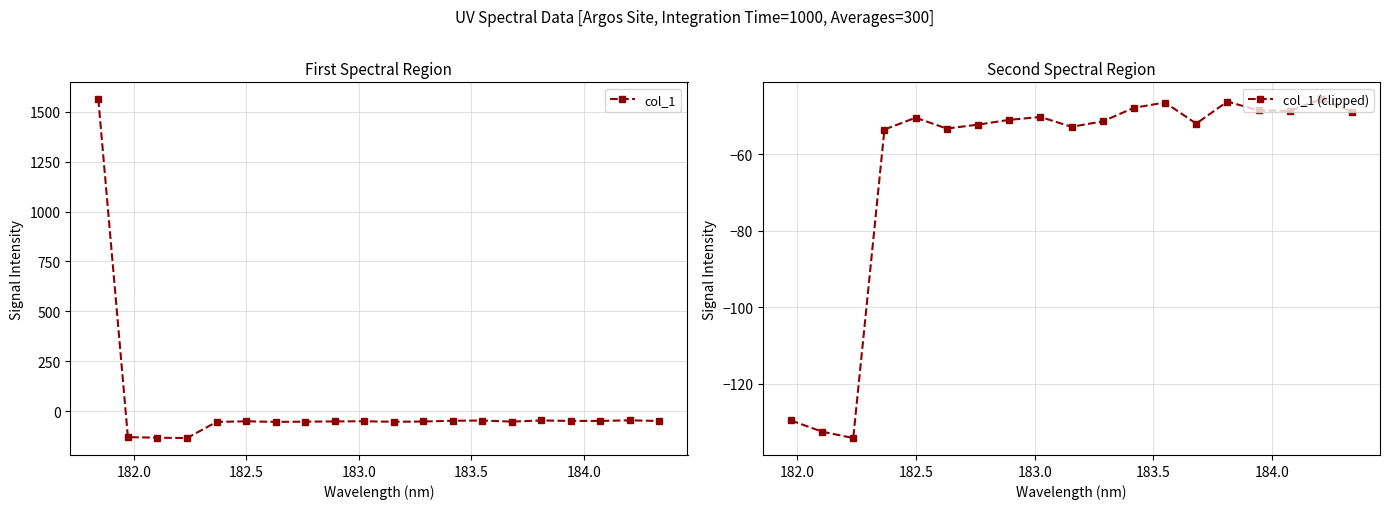

Where is the data nearest to the value 713?

184.2046578328